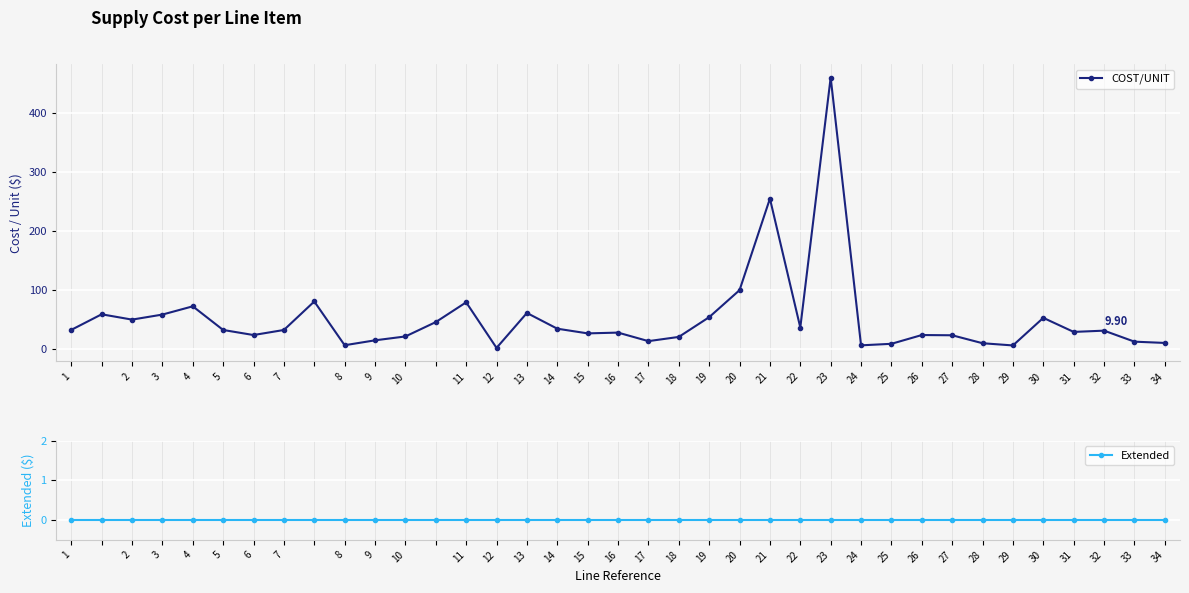

How many distinct data groups are displayed?

2